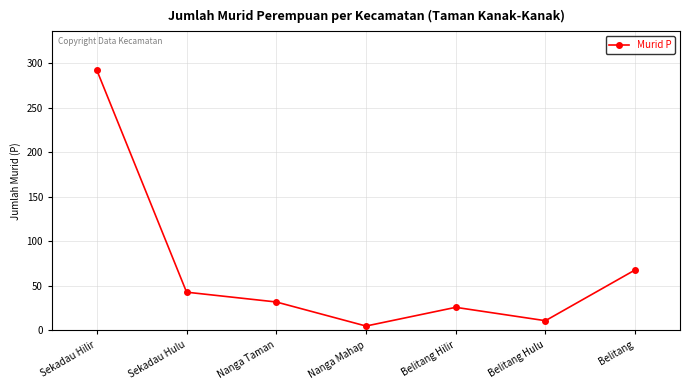

How many data points are less than 32?

3